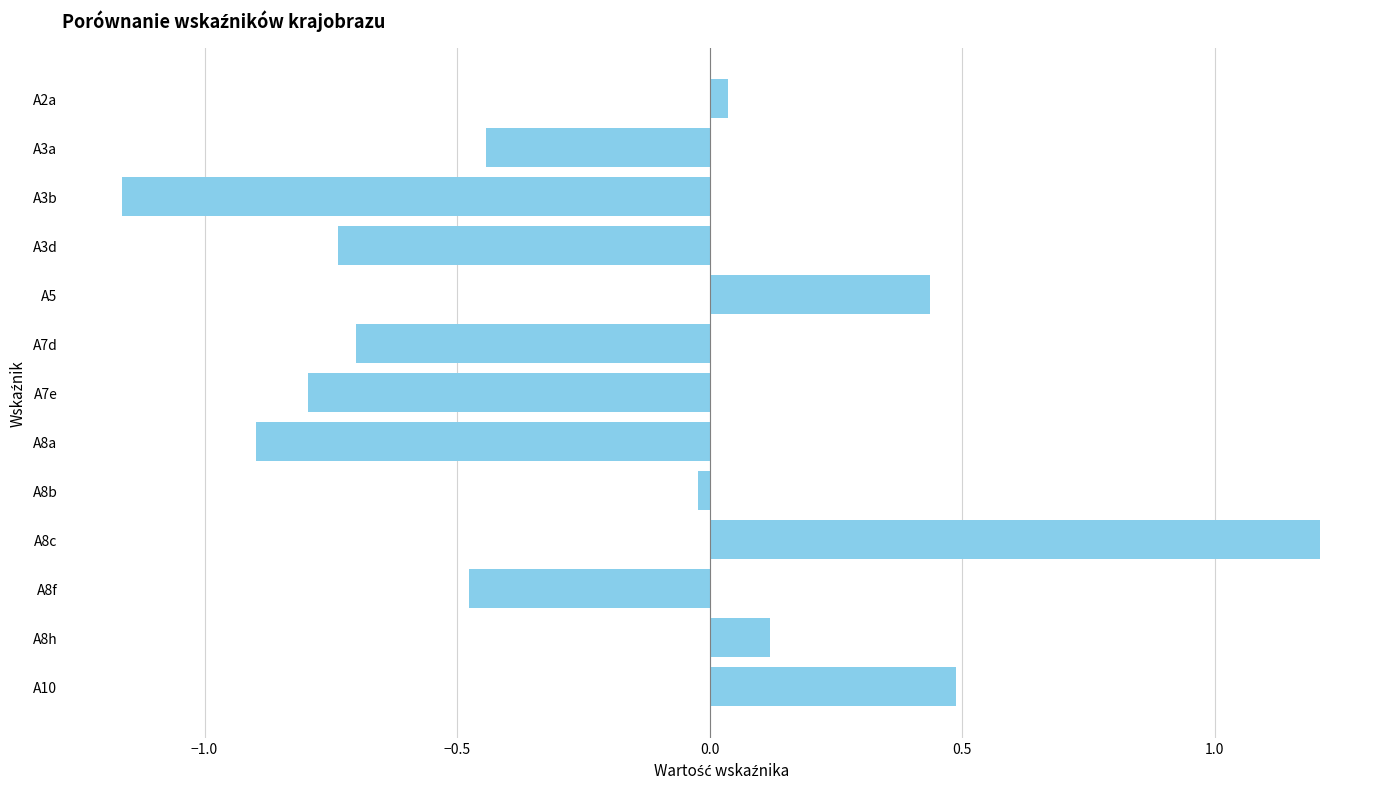

What is the label of the 4th bar from the bottom?

A8c